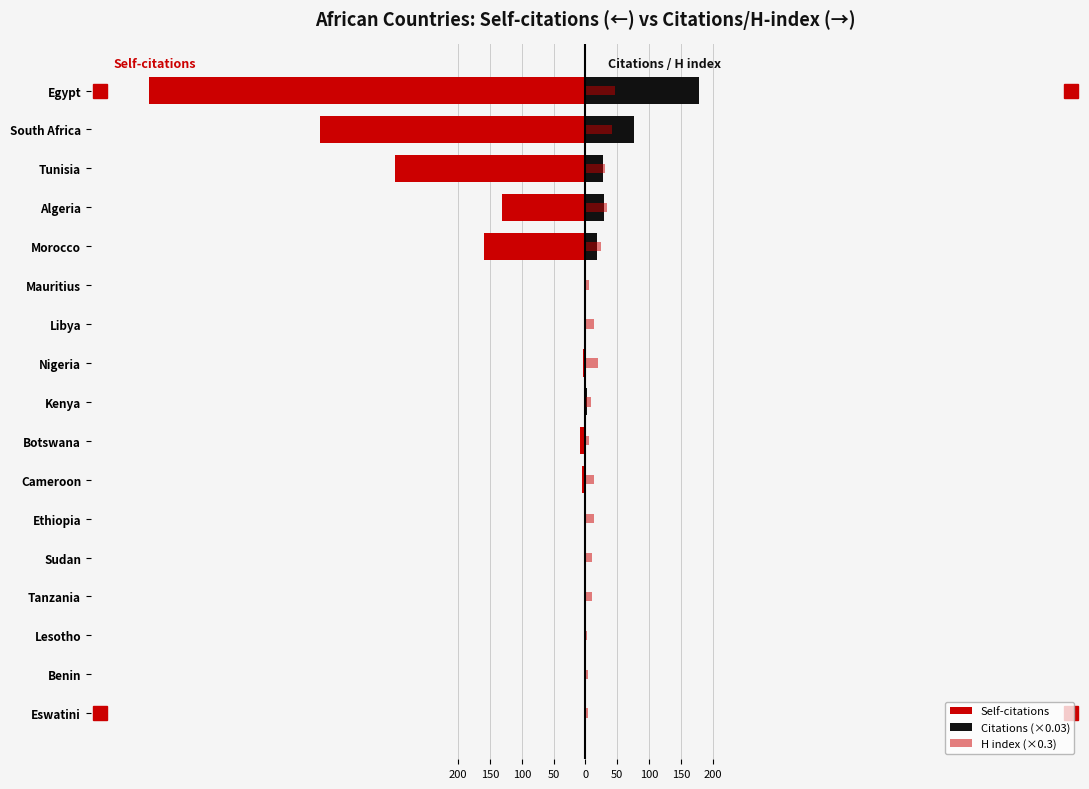

What value does the Citations (×0.03) series have at Nigeria?

0.7